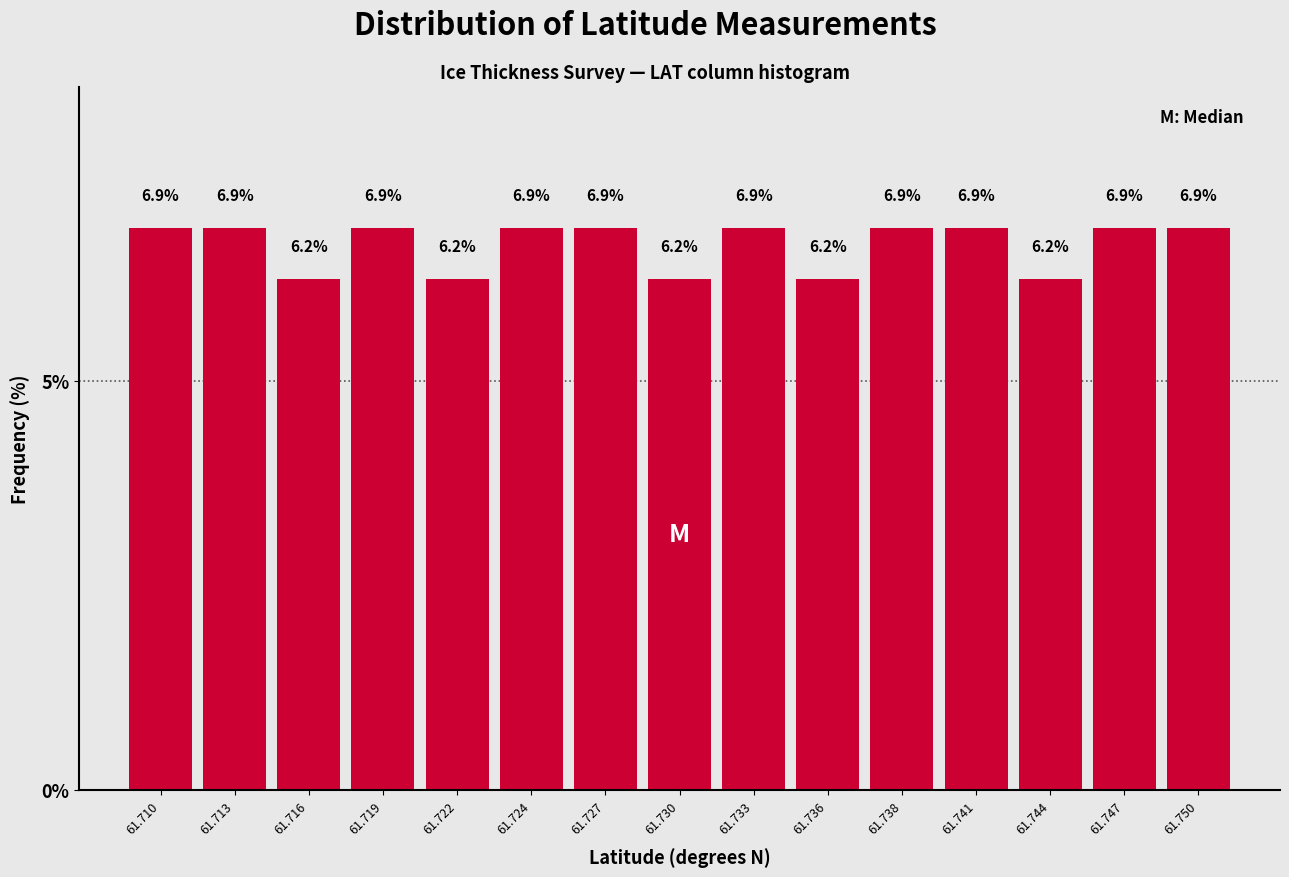

How many values are between 6 and 7?

15